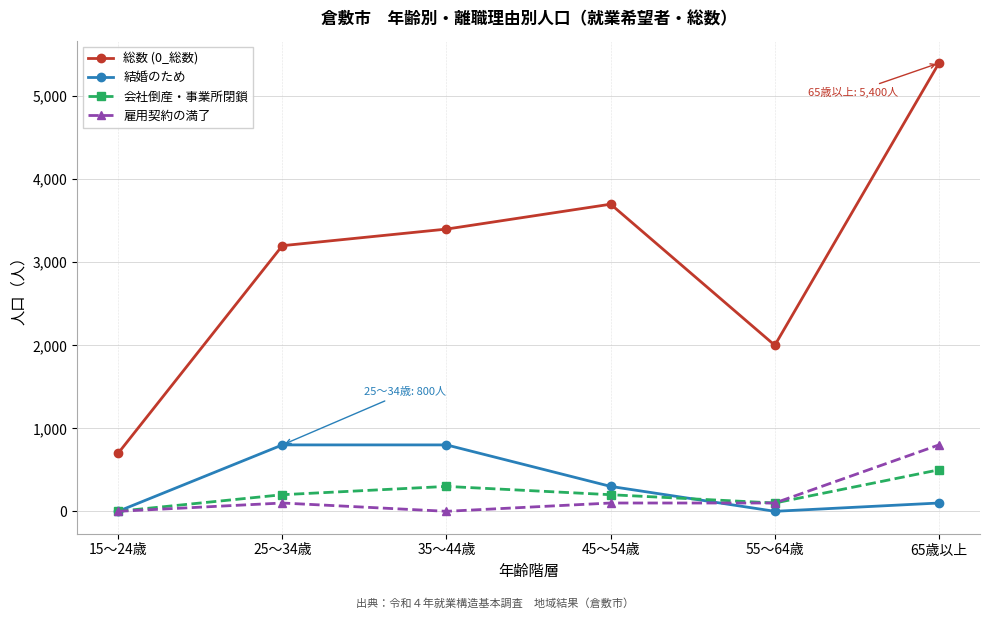

Which series has the largest total across all categories?

総数 (0_総数)